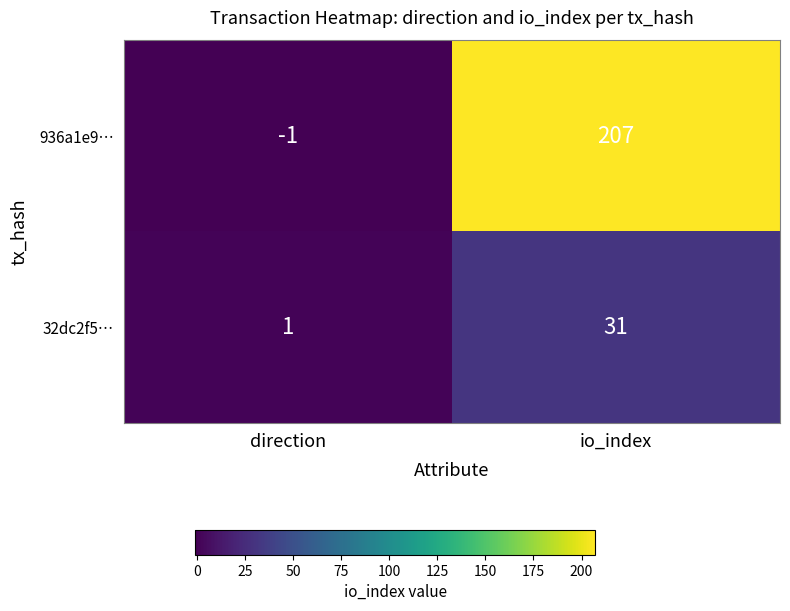

Which series changed the most between direction and io_index?

936a1e9…